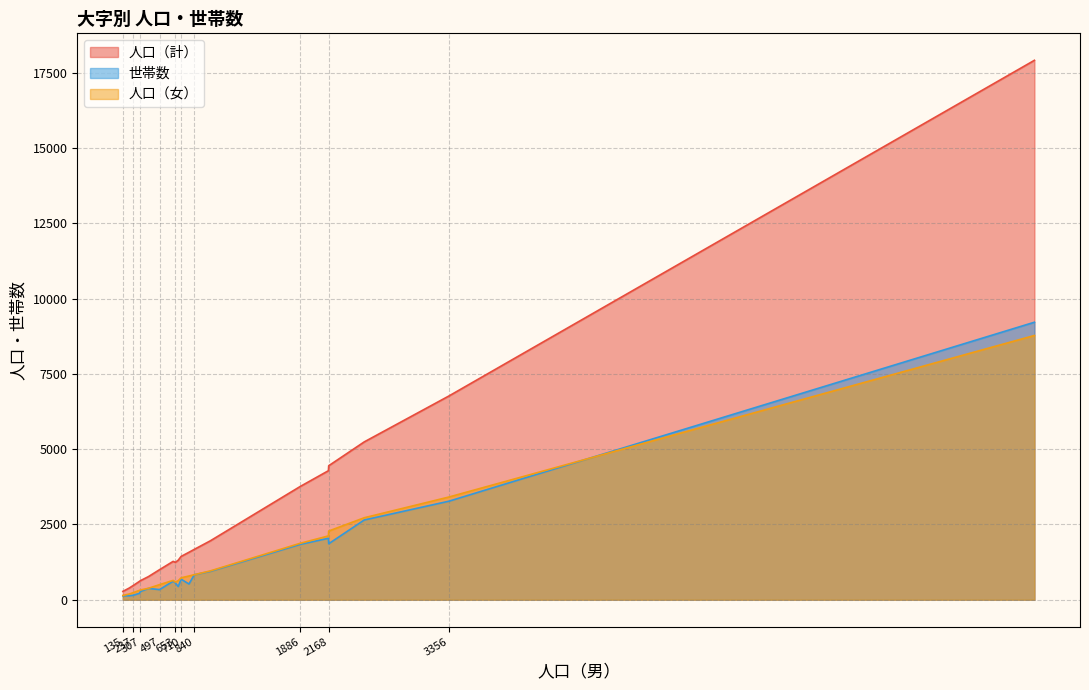

How many lines are shown in the chart?

3